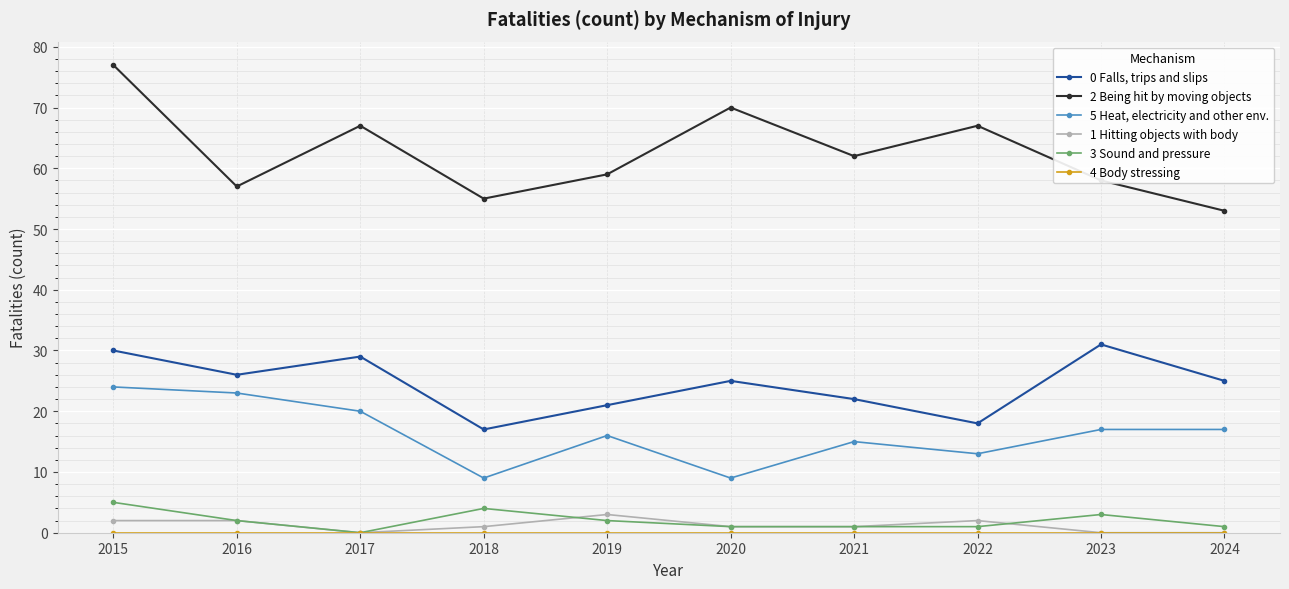

The 0 Falls, trips and slips series shows 26 at 2016. True or false?

True